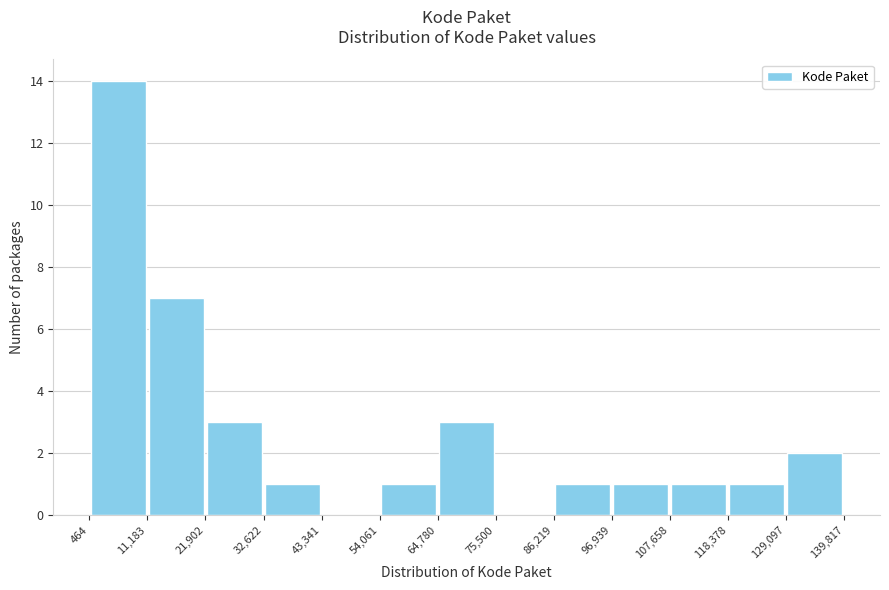

Reading left to right, transcribe this chart: for each bar, give the range it covers on the x-axis and its height. The values are not printed on the chart, so give them approximately, as read against the axis.

464 to 11,183: 14
11,183 to 21,902: 7
21,902 to 32,622: 3
32,622 to 43,341: 1
43,341 to 54,061: 0
54,061 to 64,780: 1
64,780 to 75,500: 3
75,500 to 86,219: 0
86,219 to 96,939: 1
96,939 to 107,658: 1
107,658 to 118,378: 1
118,378 to 129,097: 1
129,097 to 139,817: 2